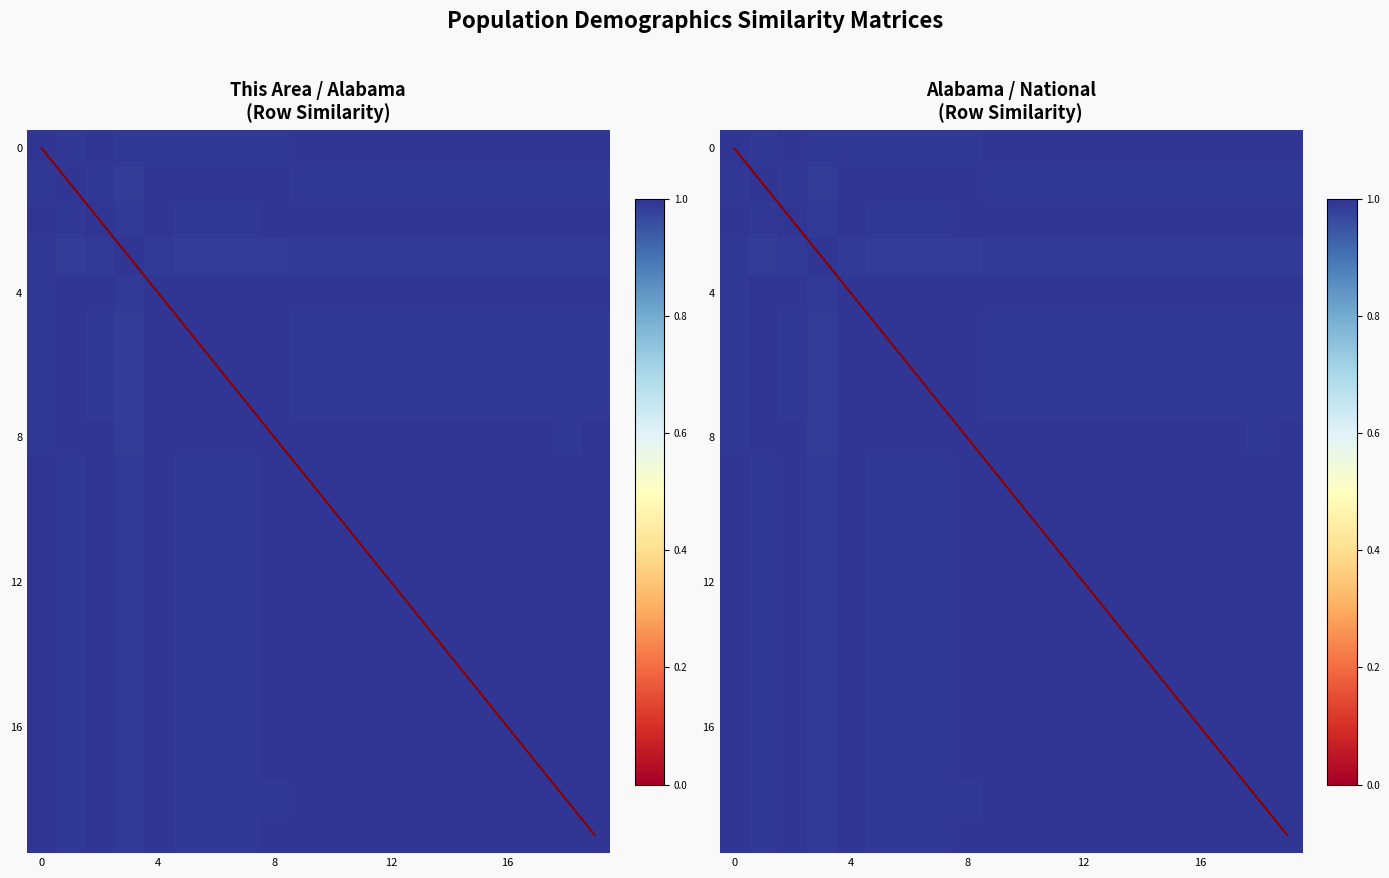

How many data points does each series have?

20